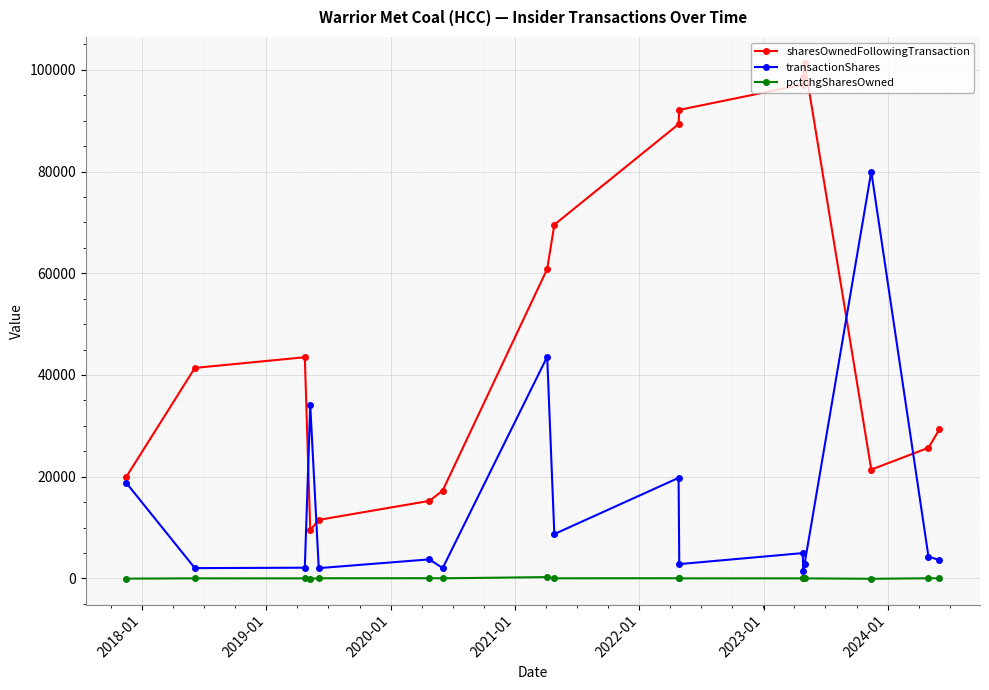

What is the average value of the pctchgSharesOwned series?

12